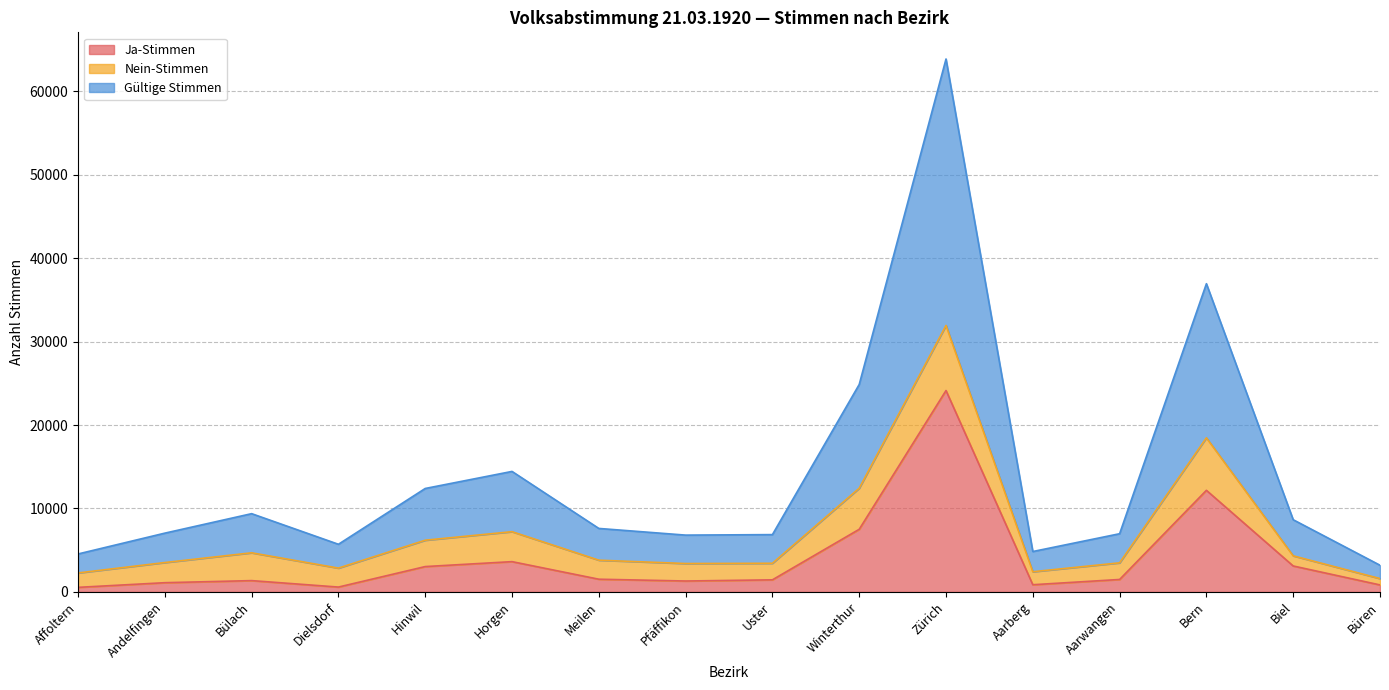

What is the label of the 1st point from the right?

Büren